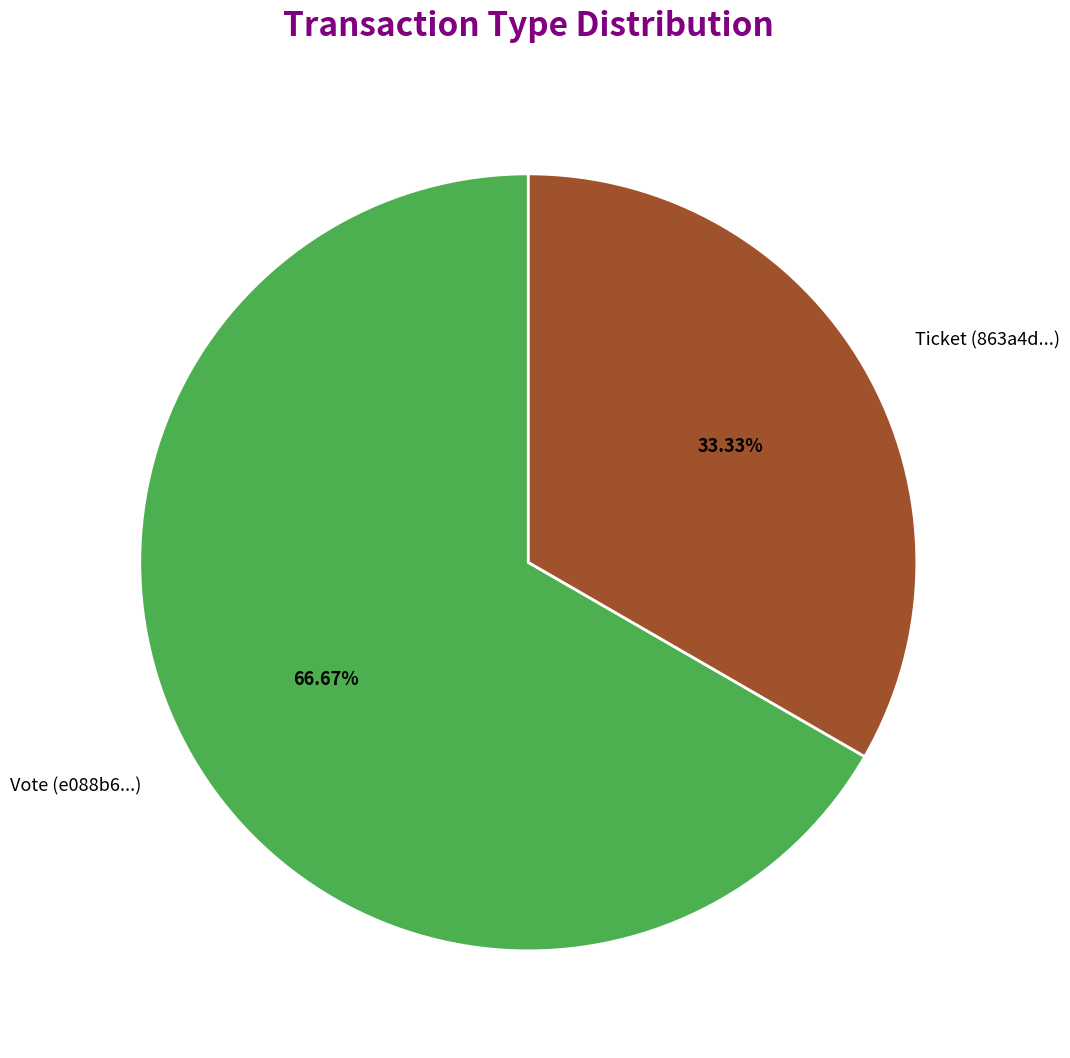

What is the largest slice in the pie chart?

Vote (e088b6...)